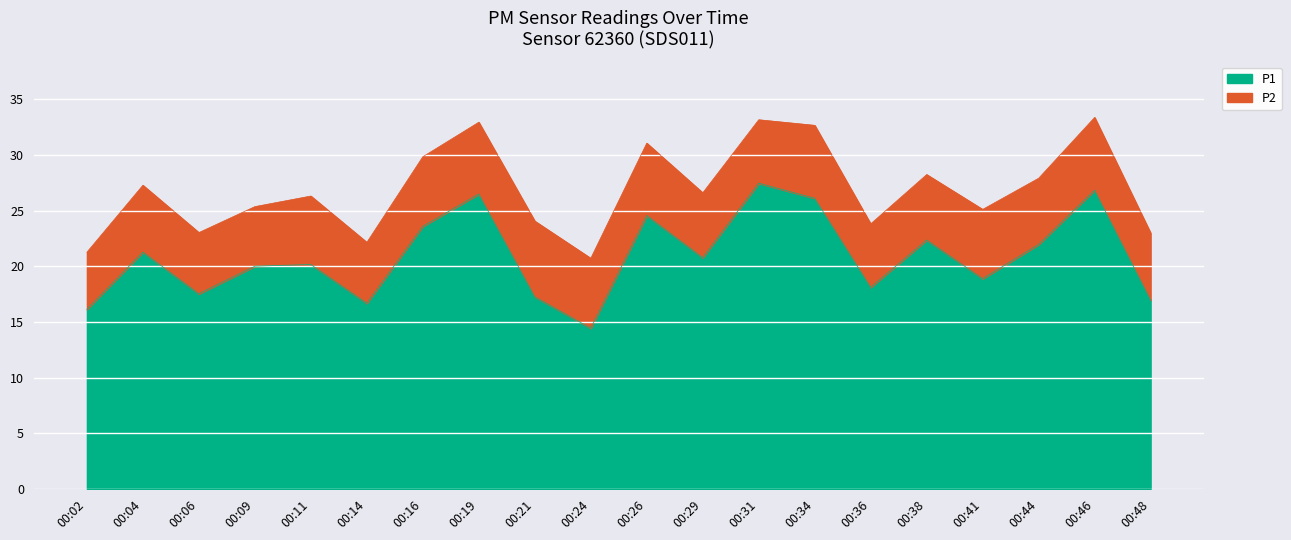

Which has a higher value, 00:29 or 00:46?

00:46